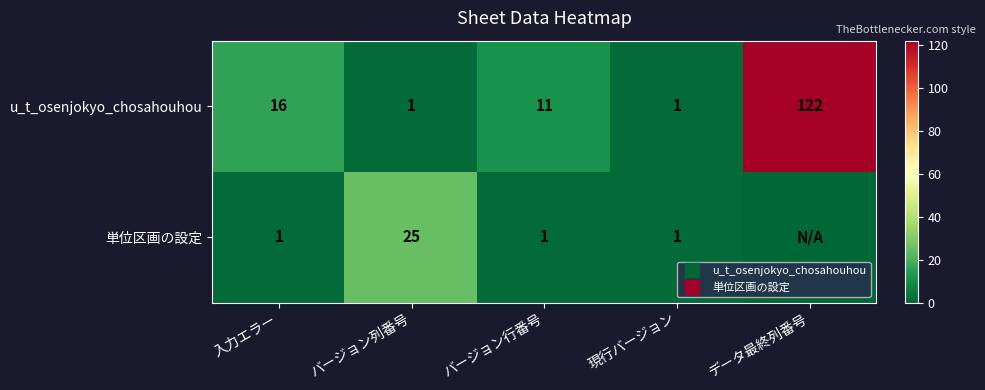

What is the sum of all 単位区画の設定 values?

28